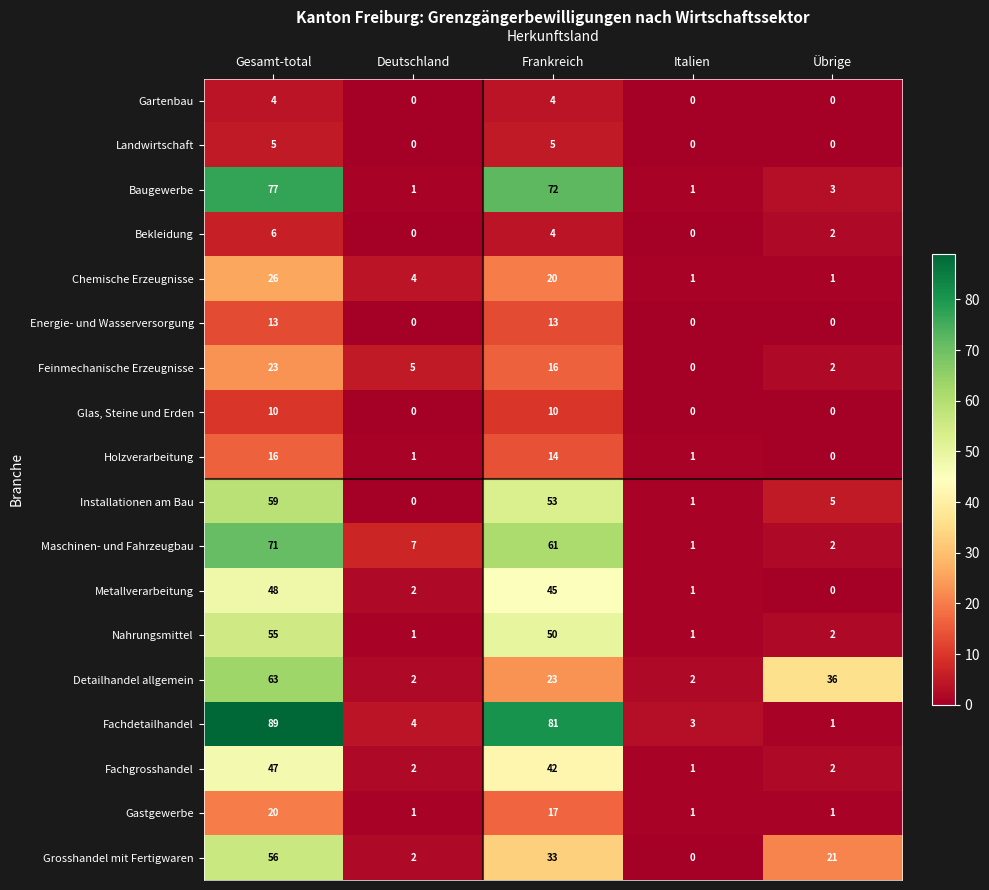

True or false: Holzverarbeitung has a value of 24 at Gesamt-total.

False